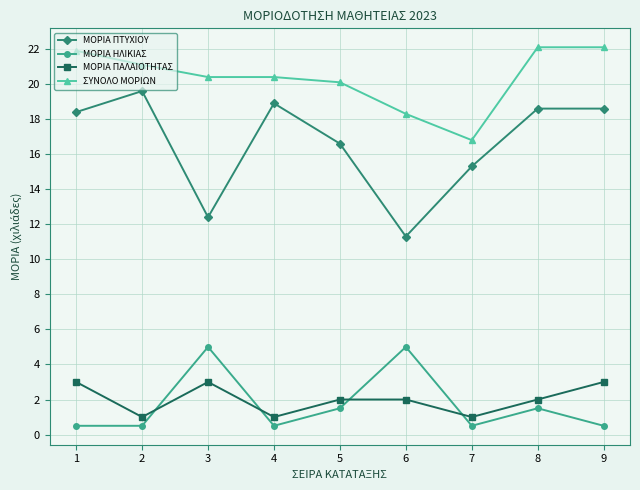

True or false: ΜΟΡΙΑ ΠΤΥΧΙΟΥ and ΜΟΡΙΑ ΗΛΙΚΙΑΣ cross at least once.

False